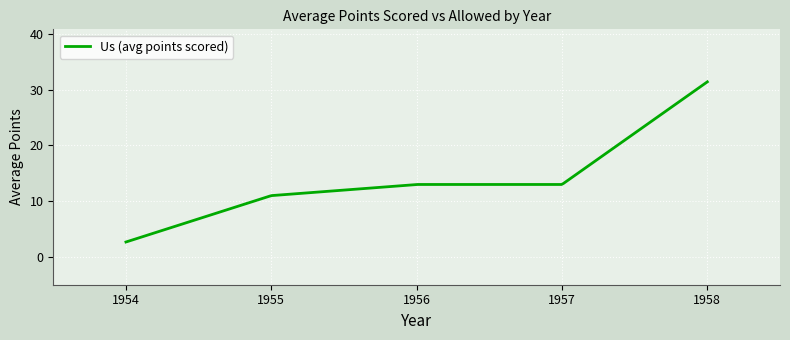

What is the difference between the maximum and minimum values?

28.8